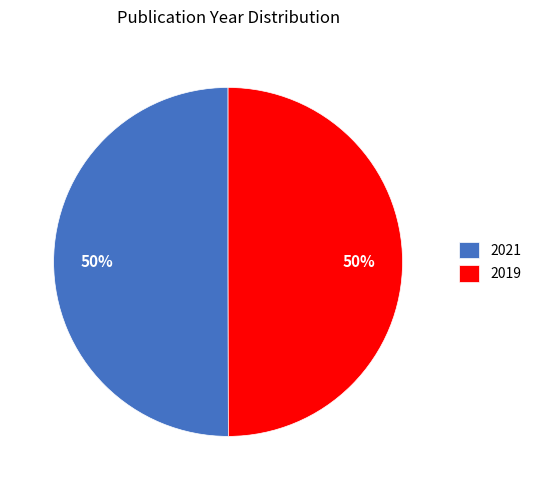

Combined, do 2019 and 2021 account for over 50%?

Yes